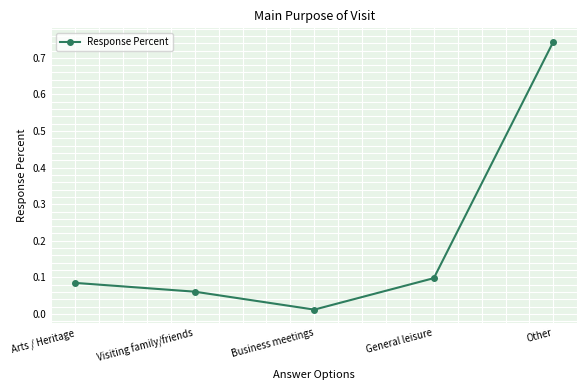

At which label is the value closest to 0?

Business meetings